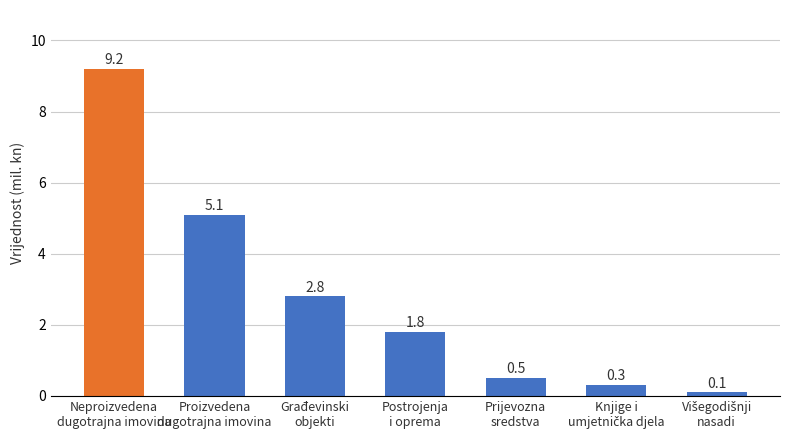

What is the average value?

2.8